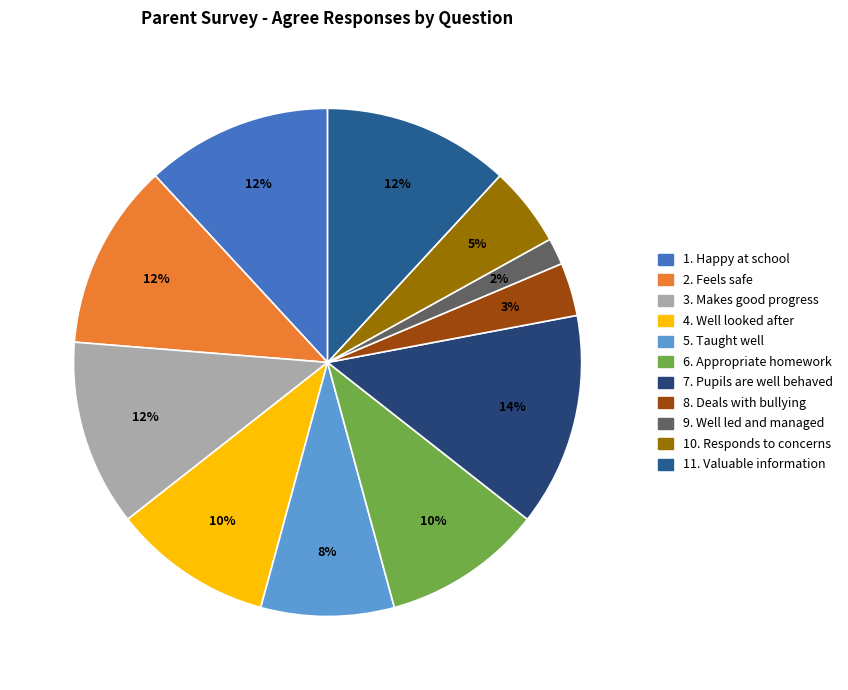

To the nearest percent, what percentage of the pie is 8. Deals with bullying?

3%